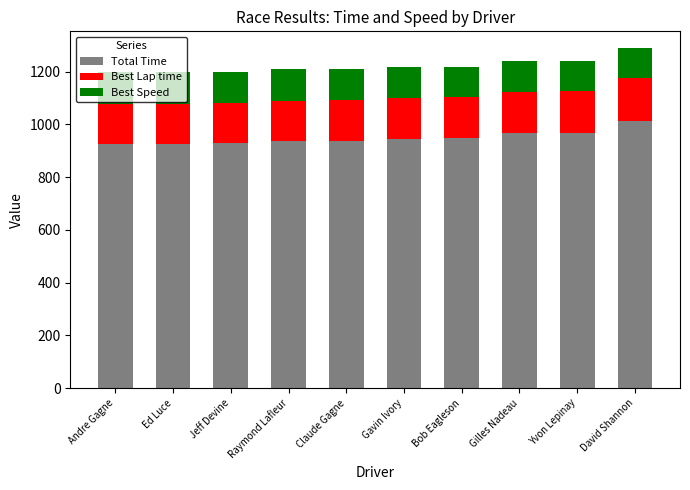

The value of Total Time at Raymond Lafleur is 937.0. True or false?

True